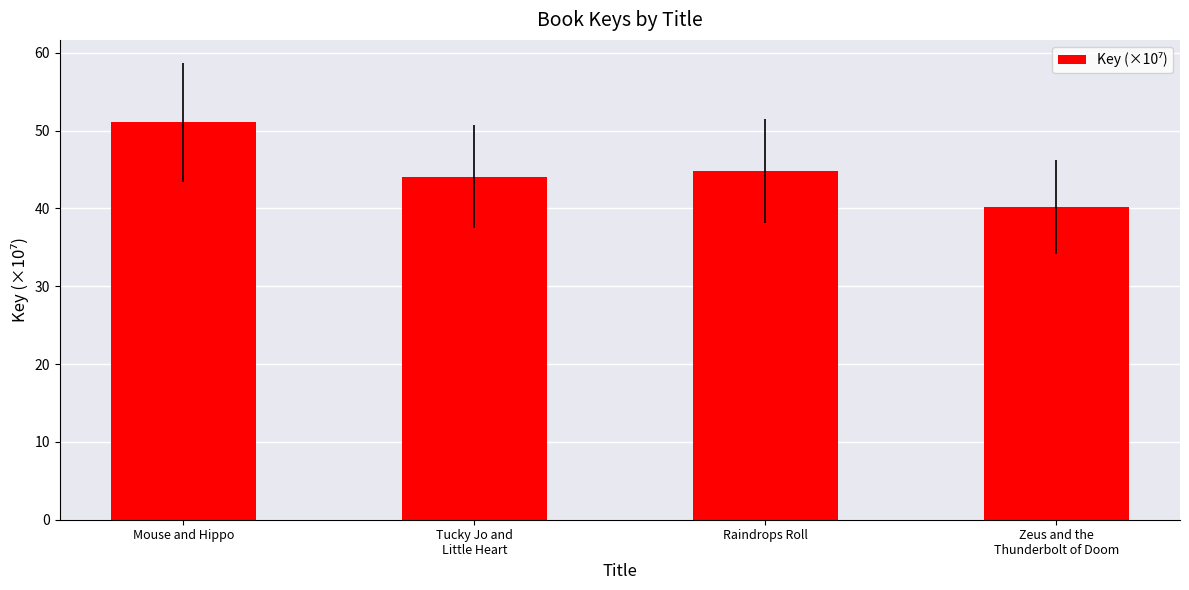

Rank the categories by value from lowest to highest.

Zeus and the
Thunderbolt of Doom, Tucky Jo and
Little Heart, Raindrops Roll, Mouse and Hippo